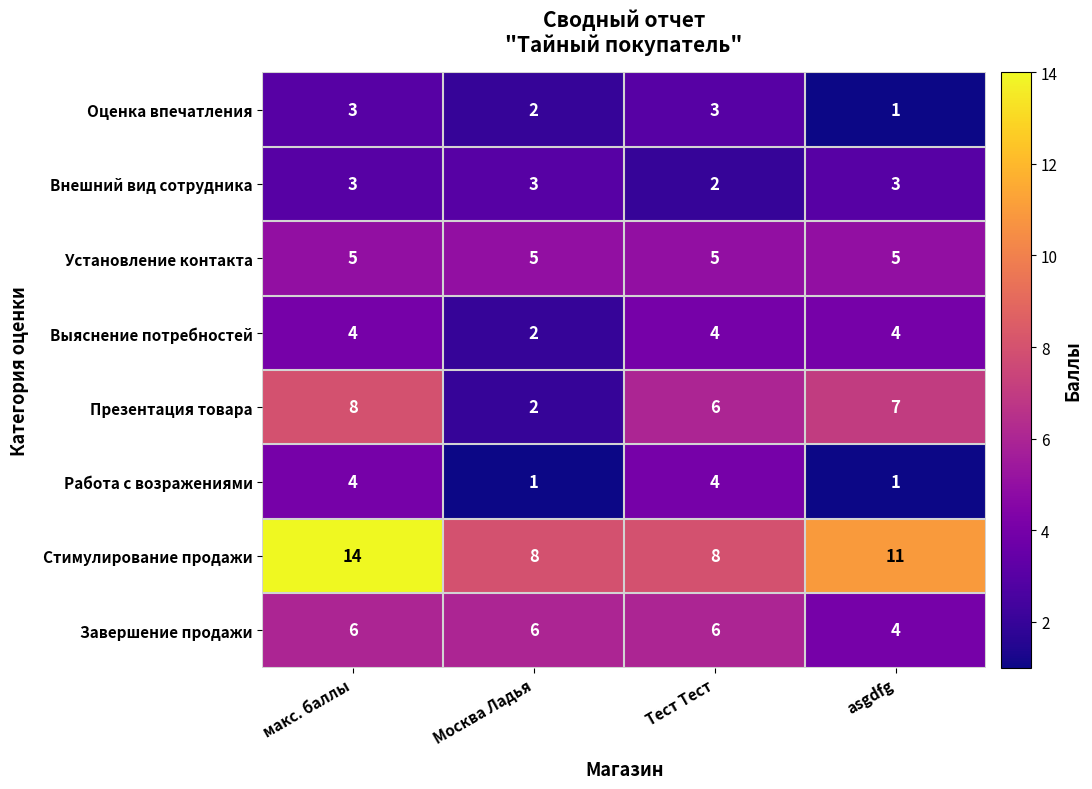

At which category is the sum across all series the highest?

макс. баллы